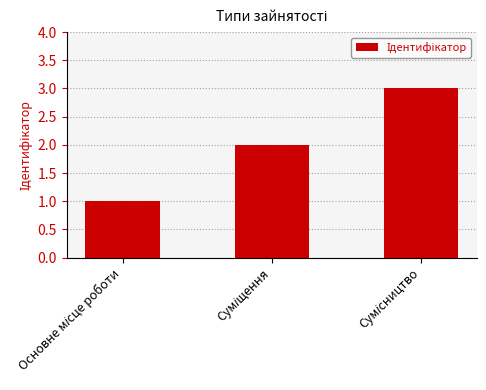

What is the sum of all values?

6